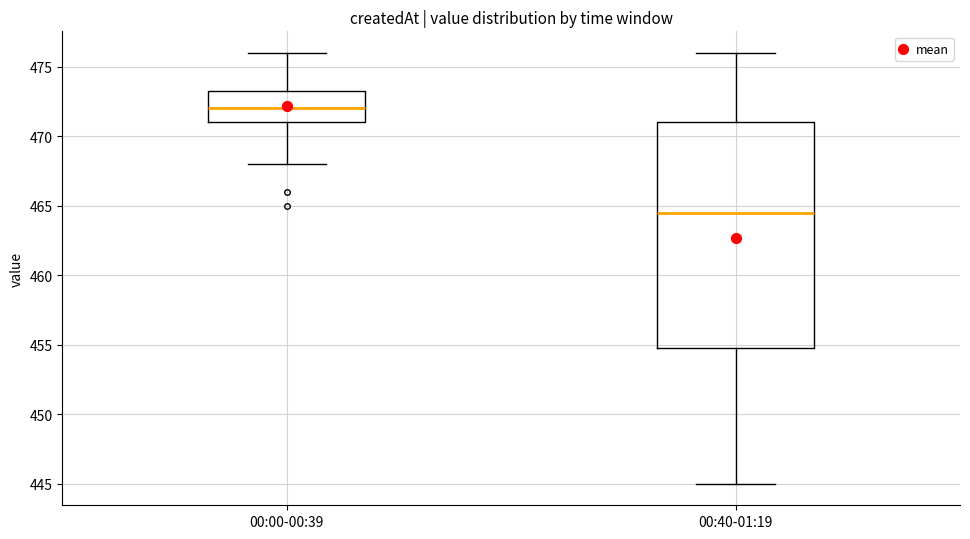

Reading left to right, transcribe this box plot: for each box, give where its median line is, the range the box spans, and where its two whiskers end, as read against the y-axis. The values are not printed on the chart, so give them approximately, as read against the axis.

00:00-00:39: median 472.0, box 471.0 to 473.5, whiskers 468.0 to 476.0
00:40-01:19: median 464.5, box 455.0 to 471.0, whiskers 445.0 to 476.0